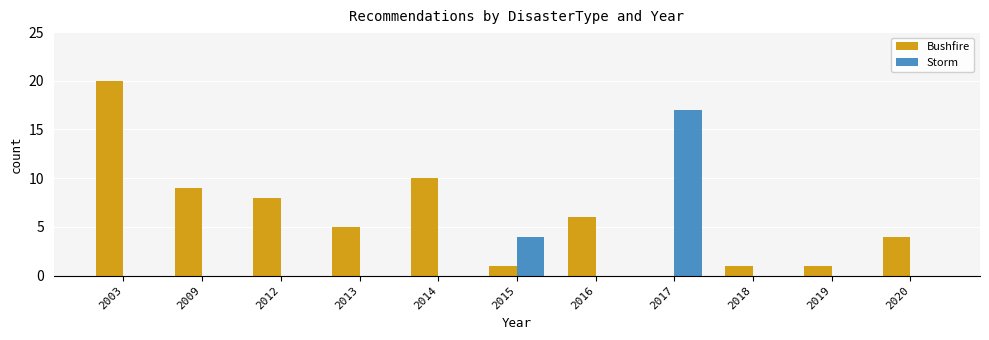

How many groups of bars are there?

11